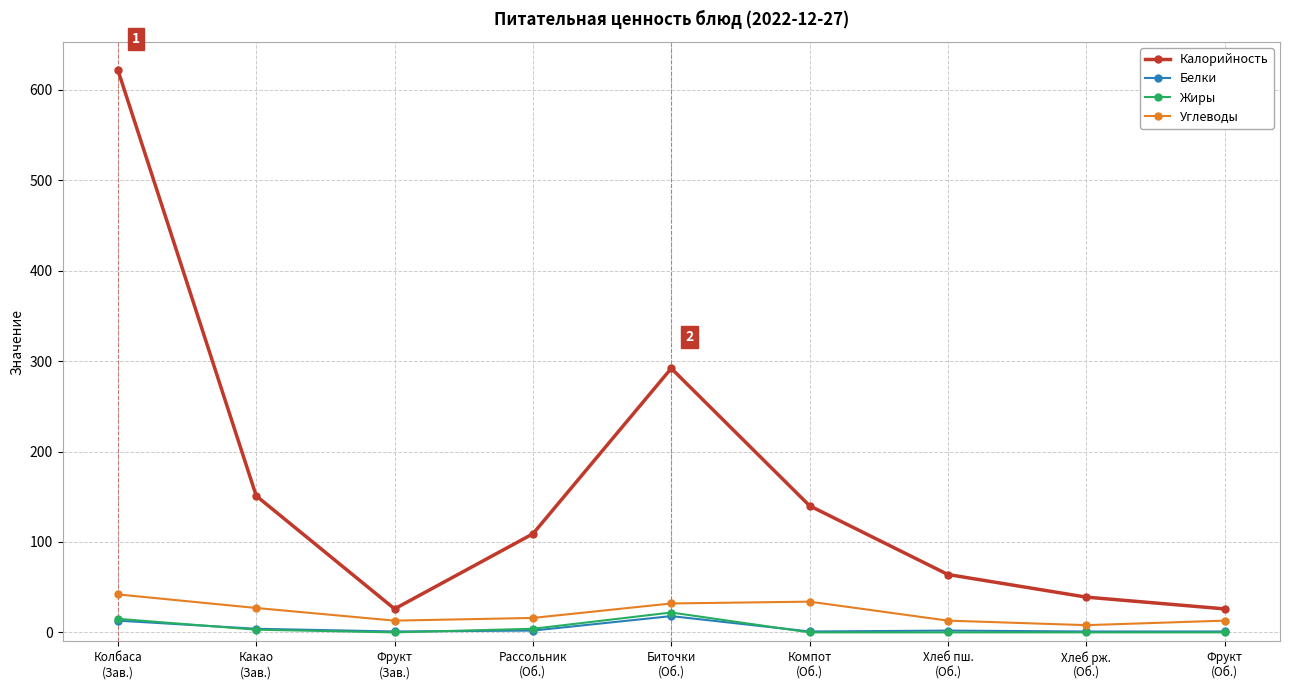

What is the label of the 7th point from the right?

Фрукт
(Зав.)